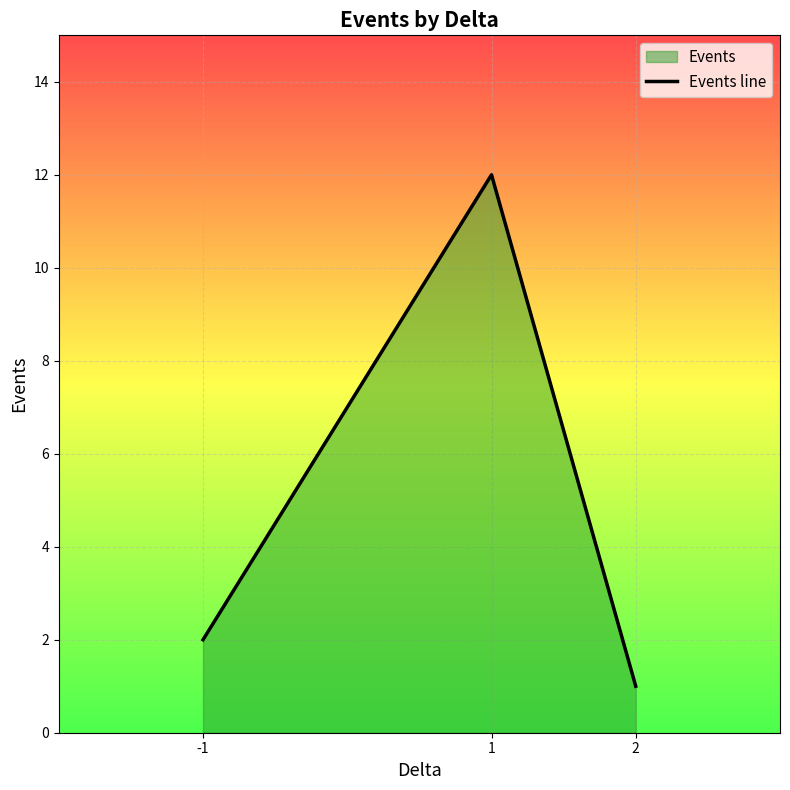

Rank the categories by value from lowest to highest.

2, -1, 1